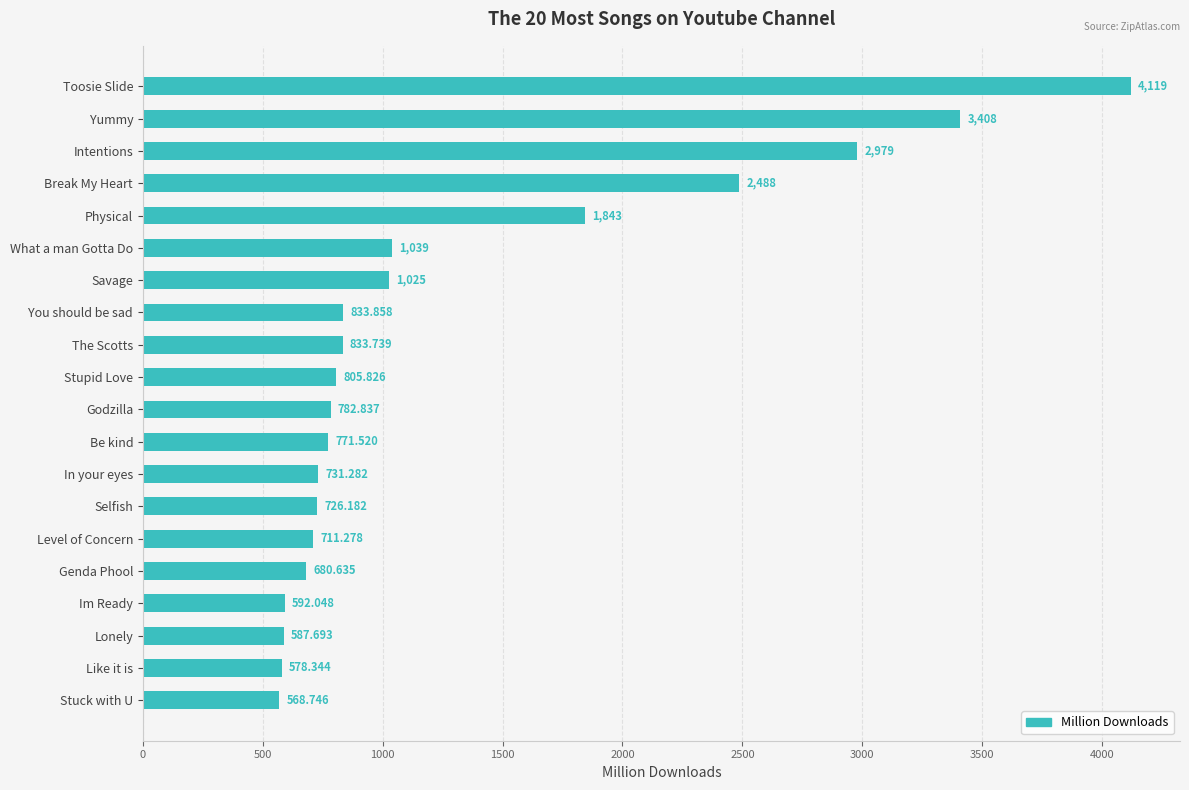

List the labels in order of value, smallest first.

Stuck with U, Like it is, Lonely, Im Ready, Genda Phool, Level of Concern, Selfish, In your eyes, Be kind, Godzilla, Stupid Love, The Scotts, You should be sad, Savage, What a man Gotta Do, Physical, Break My Heart, Intentions, Yummy, Toosie Slide